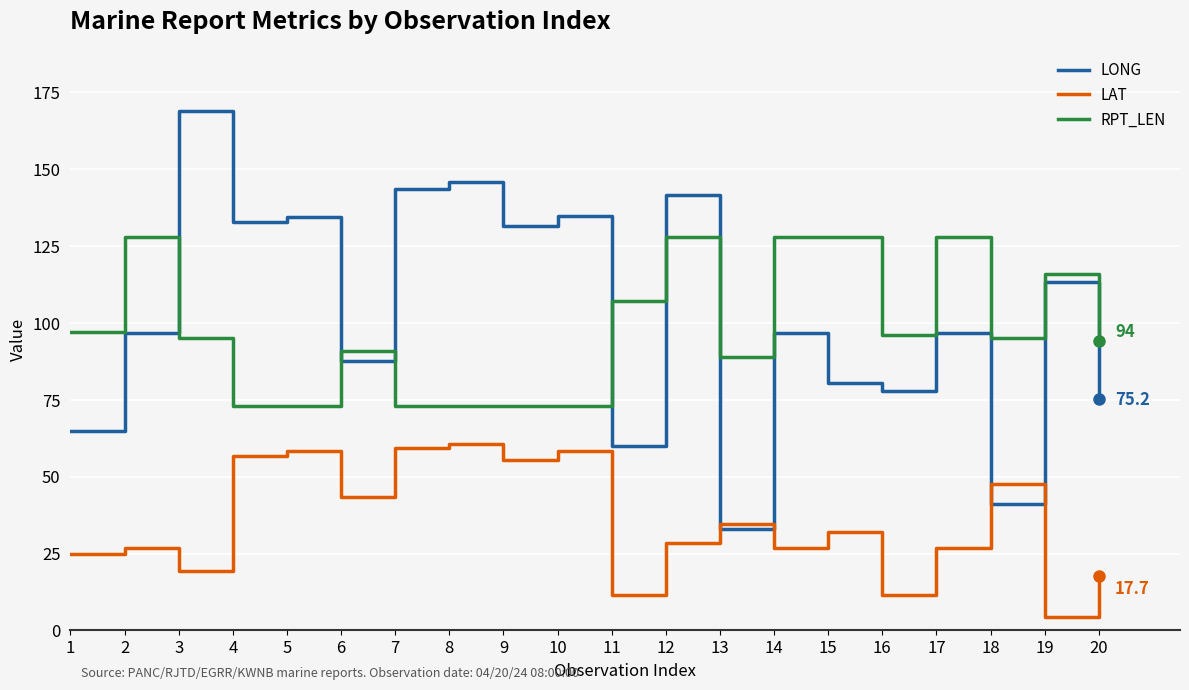

What is the difference between the highest and lowest values at 11?

95.6